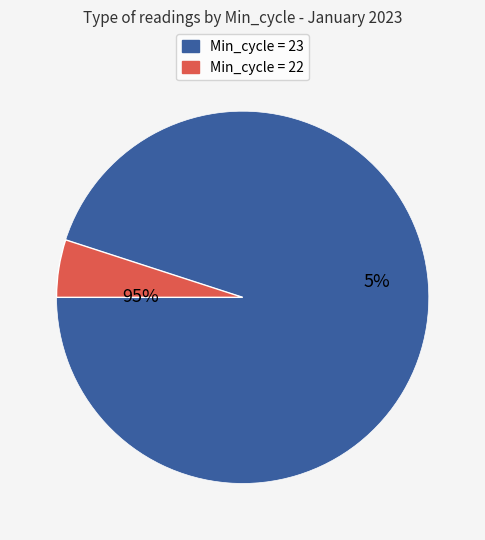

Approximately how many times larger is the value at 23 compared to 23?

1.0